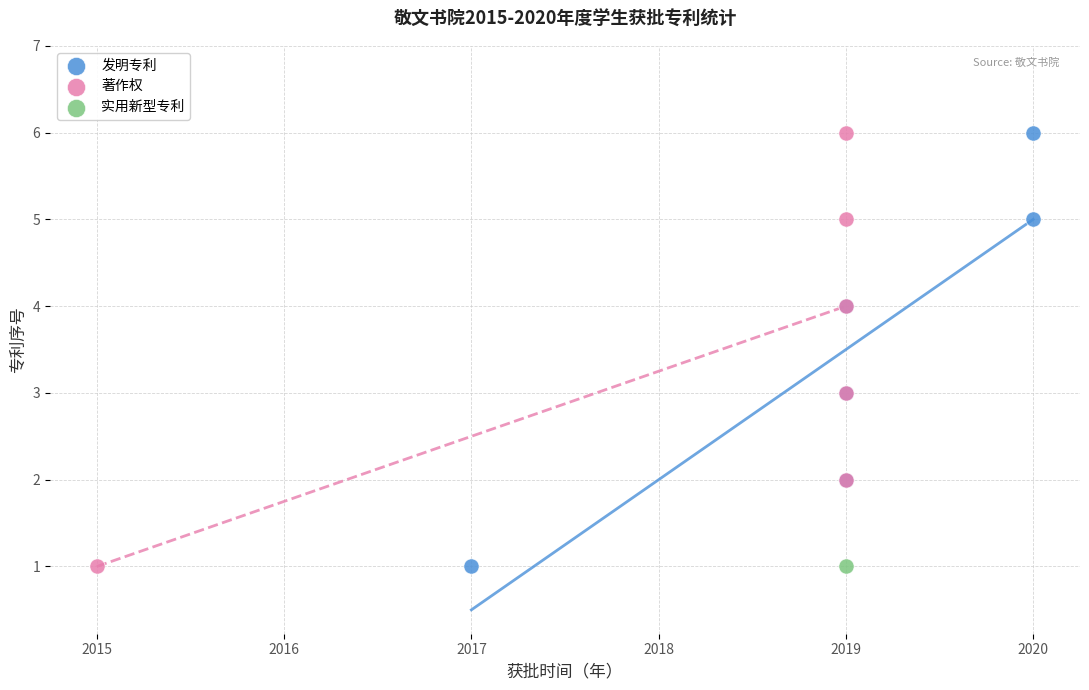

What are all the series names shown in the legend?

发明专利, 著作权, 实用新型专利